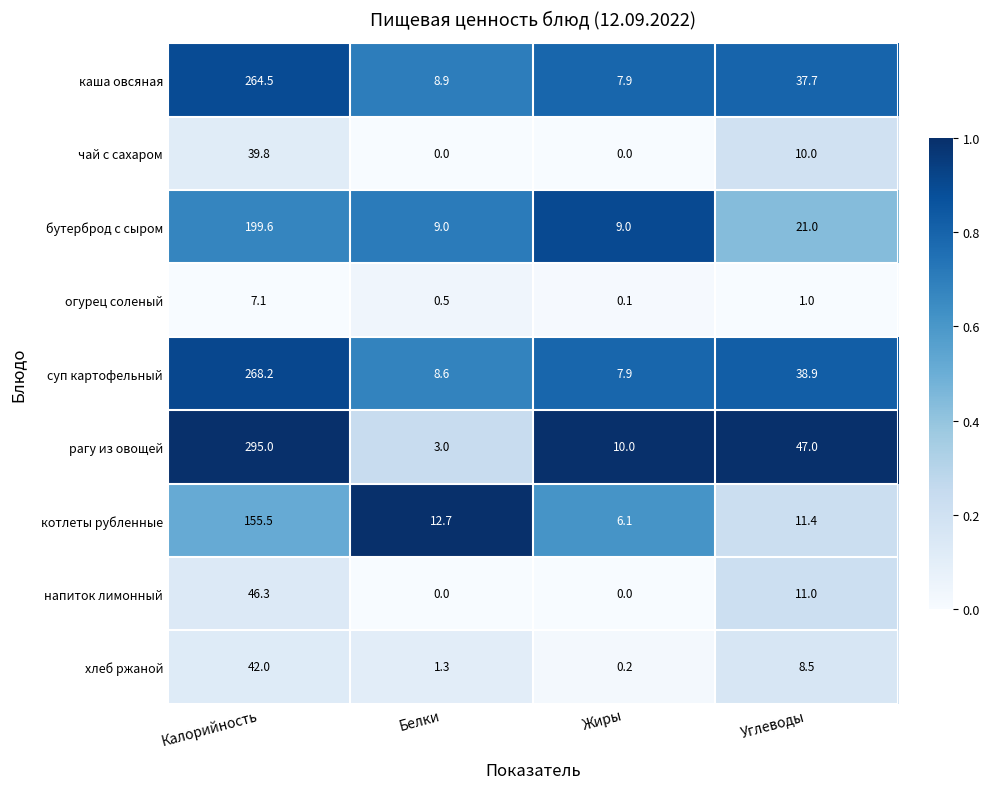

Rank the categories by каша овсяная value from lowest to highest.

Жиры, Белки, Углеводы, Калорийность